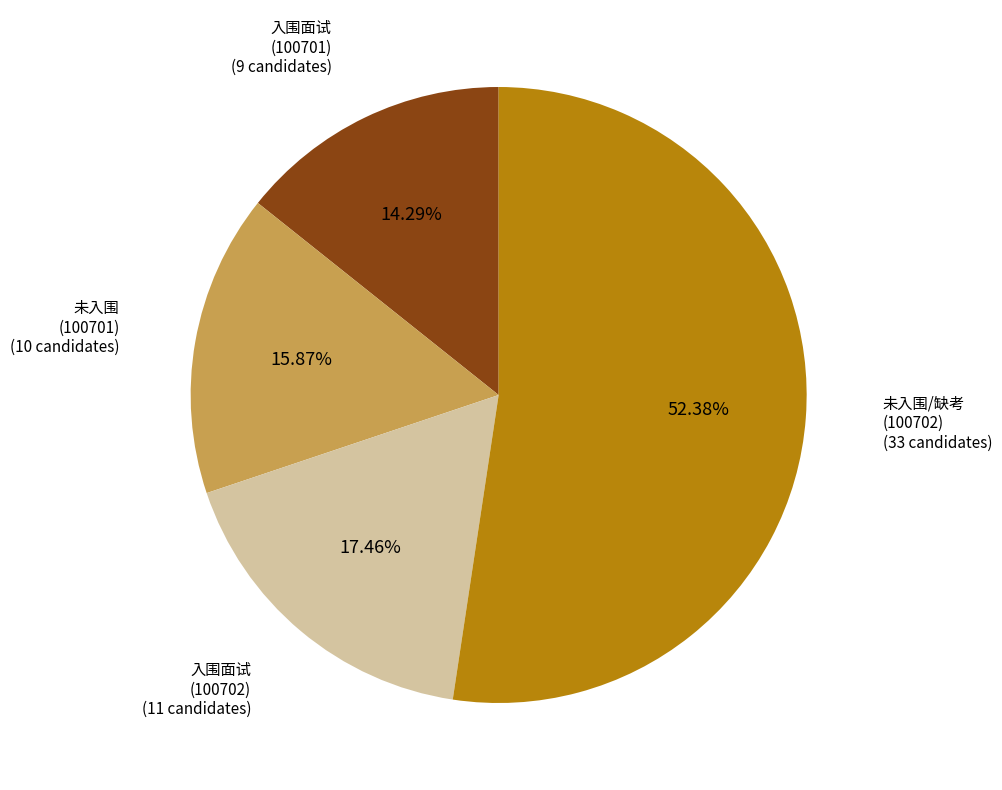

Is there any slice that represents more than half of the pie?

Yes